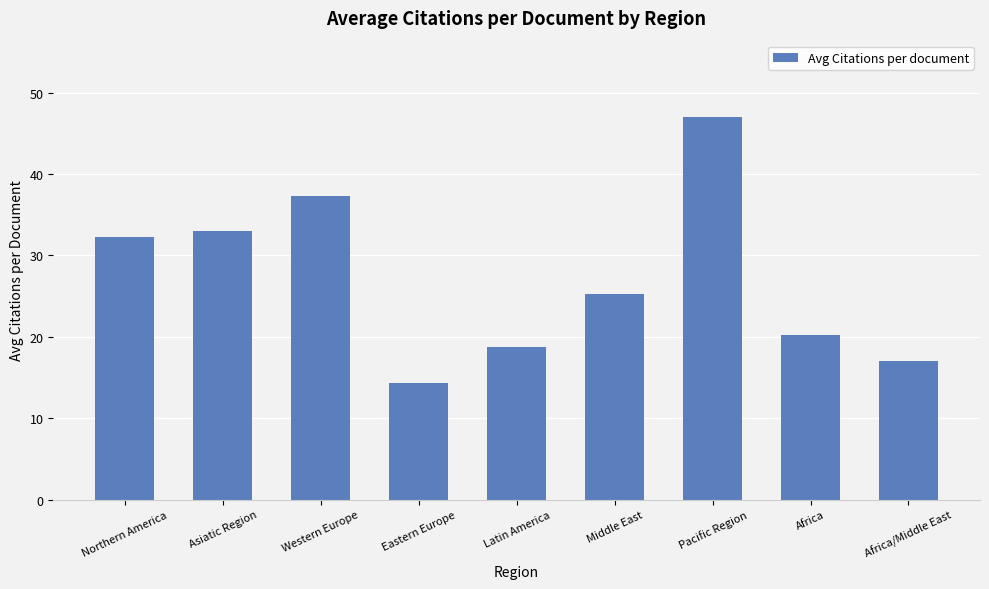

What is the difference between the maximum and minimum values?

32.7